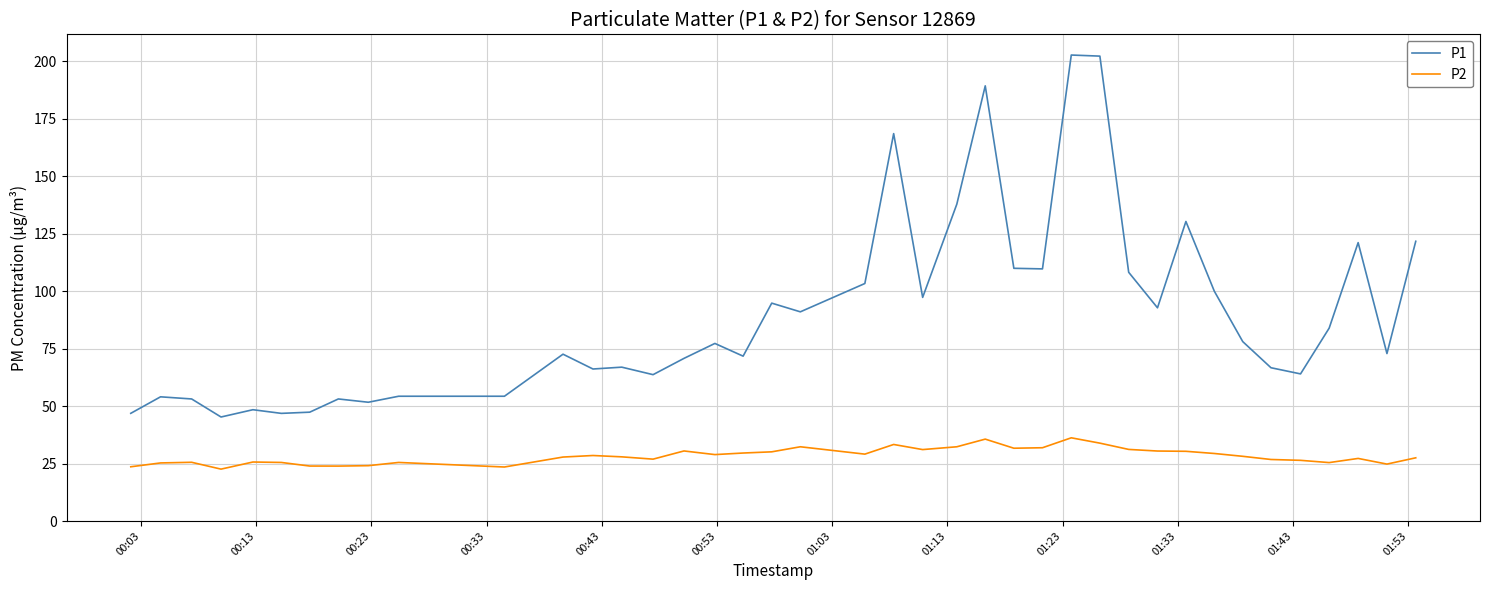

True or false: P2 and P1 cross at least once.

False